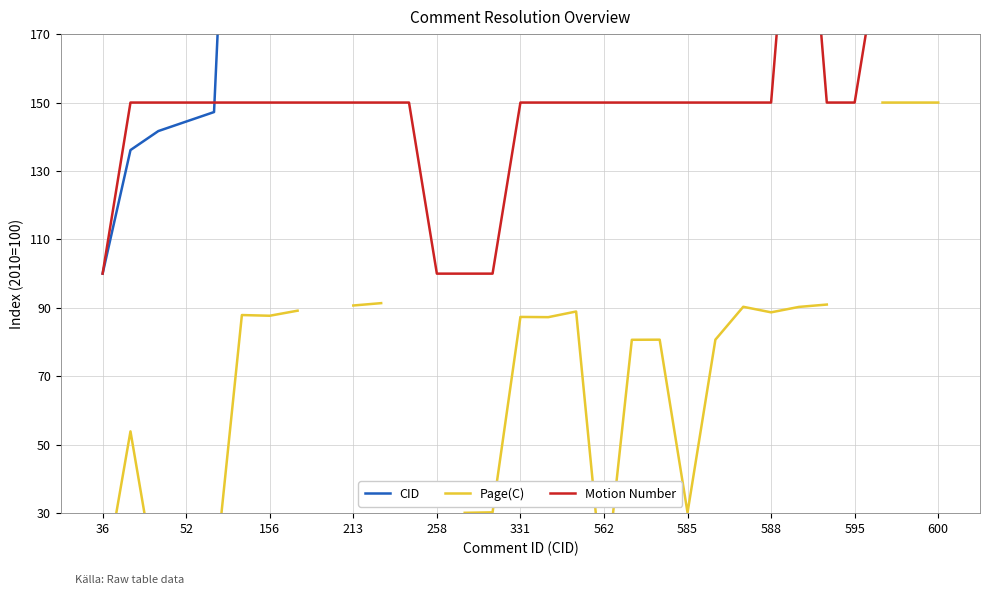

List the series in order of their peak value, highest first.

CID, Motion Number, Page(C)